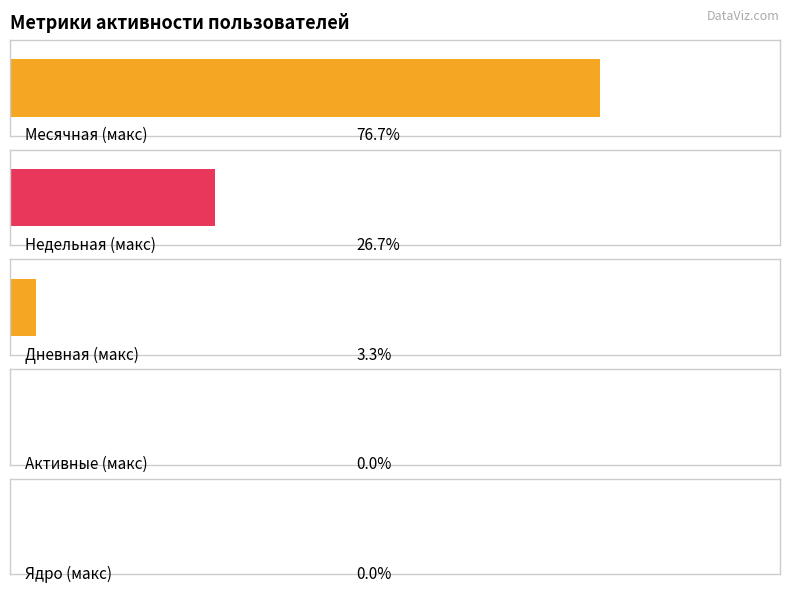

Is the value of Ядро at 21 greater than the value of Дневная at 23?

No